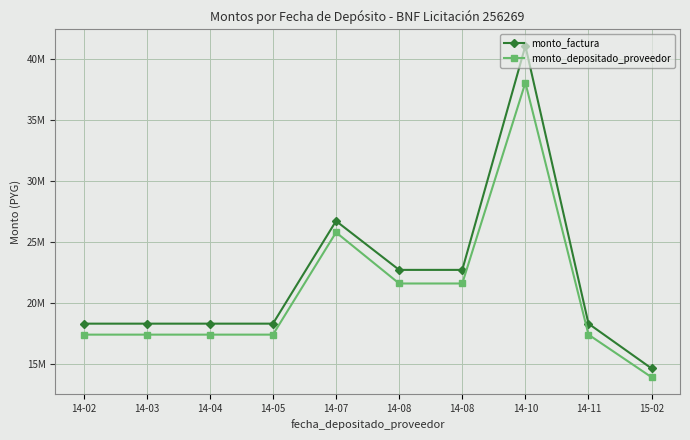

At which label does monto_depositado_proveedor reach its peak?

14-10